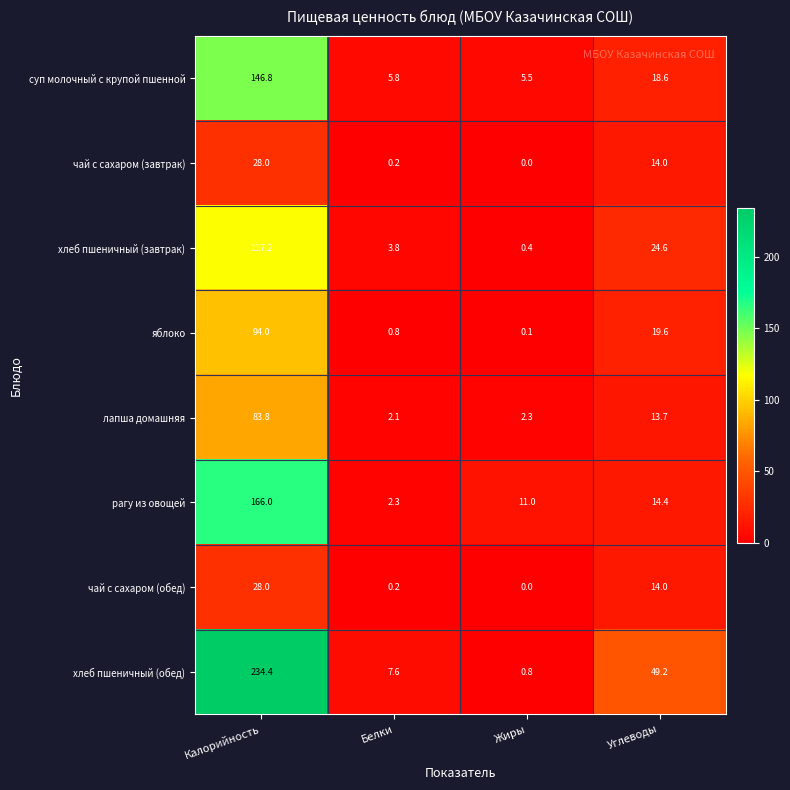

List the labels in order of хлеб пшеничный (завтрак) value, smallest first.

Жиры, Белки, Углеводы, Калорийность